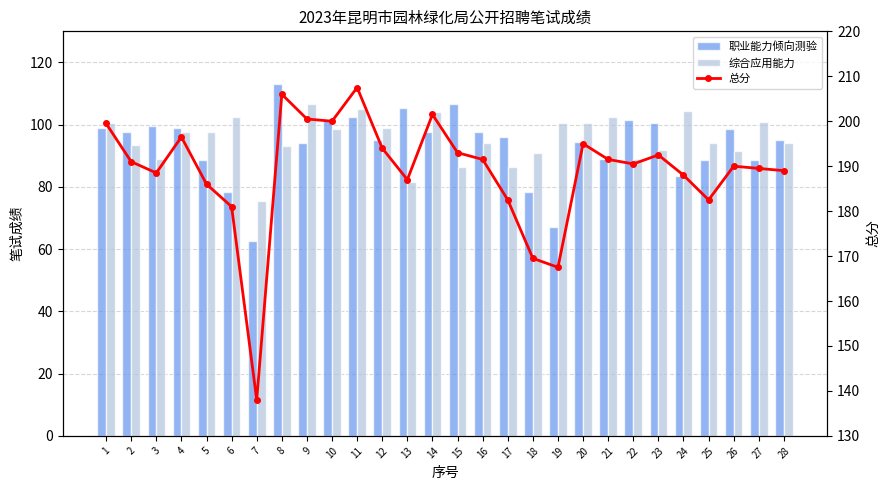

List the series in order of their peak value, lowest first.

综合应用能力, 职业能力倾向测验, 总分